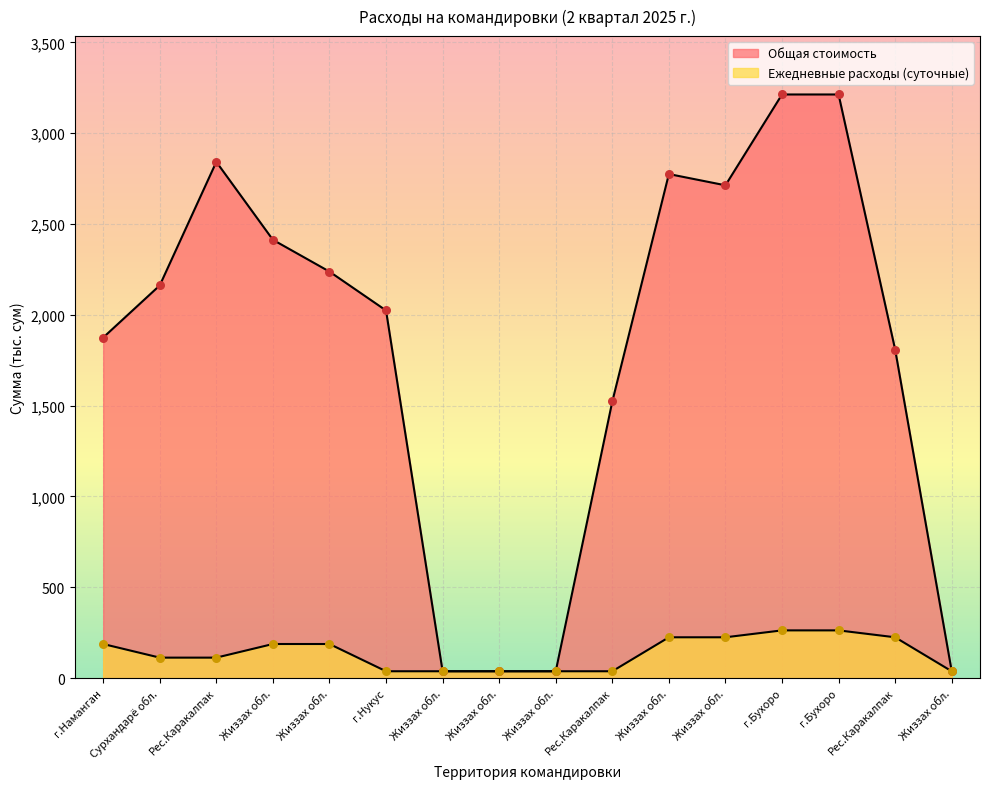

Which series reaches the minimum Y coordinate?

Общая стоимость